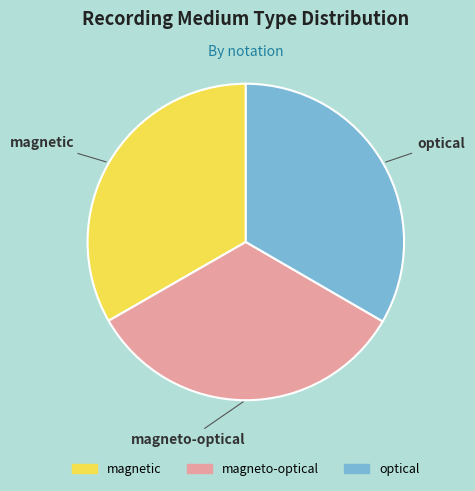

Do optical and magneto-optical together represent more than half of the pie?

Yes